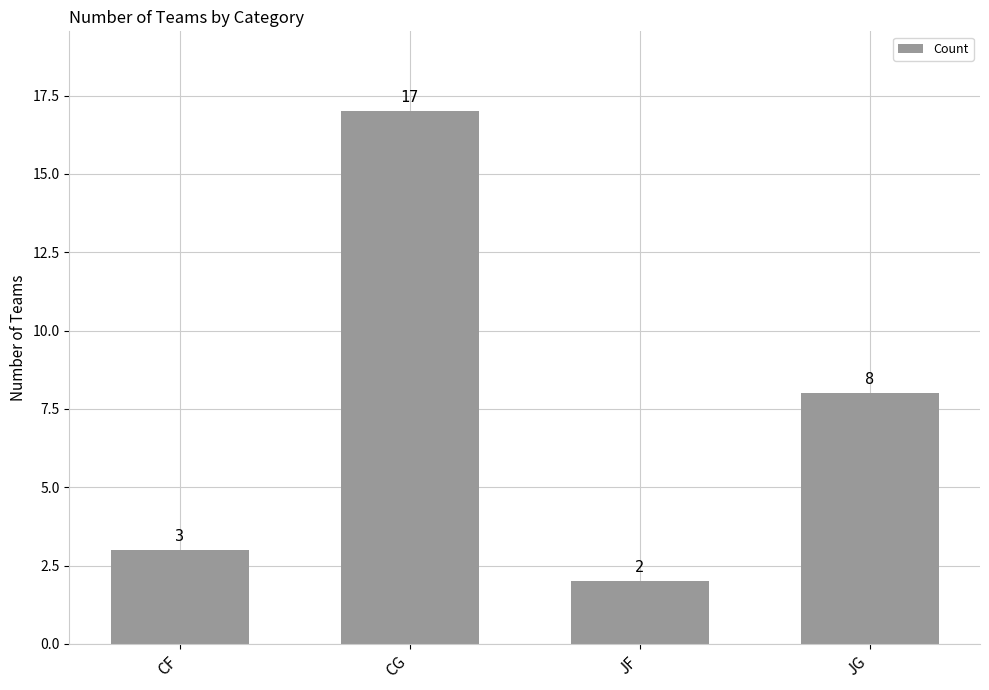

The chart shows a value of 4 at JG. True or false?

False